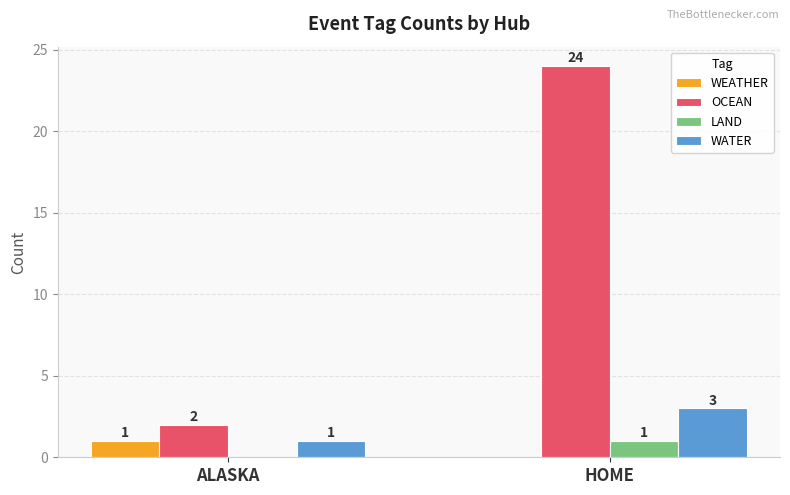

Reading left to right, list all the values displayed in this chart.

WEATHER: 1	0
OCEAN: 2	24
LAND: 0	1
WATER: 1	3